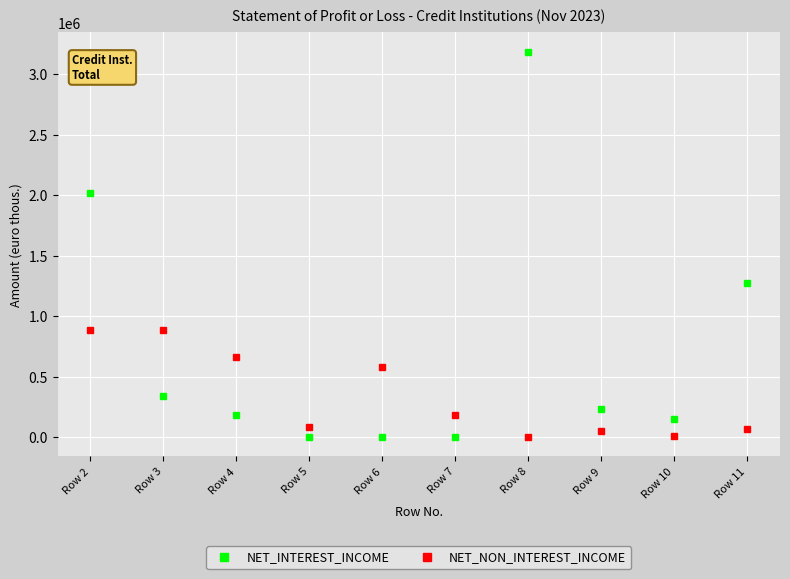

True or false: NET_NON_INTEREST_INCOME has more than 1 points higher than both neighbors.

True